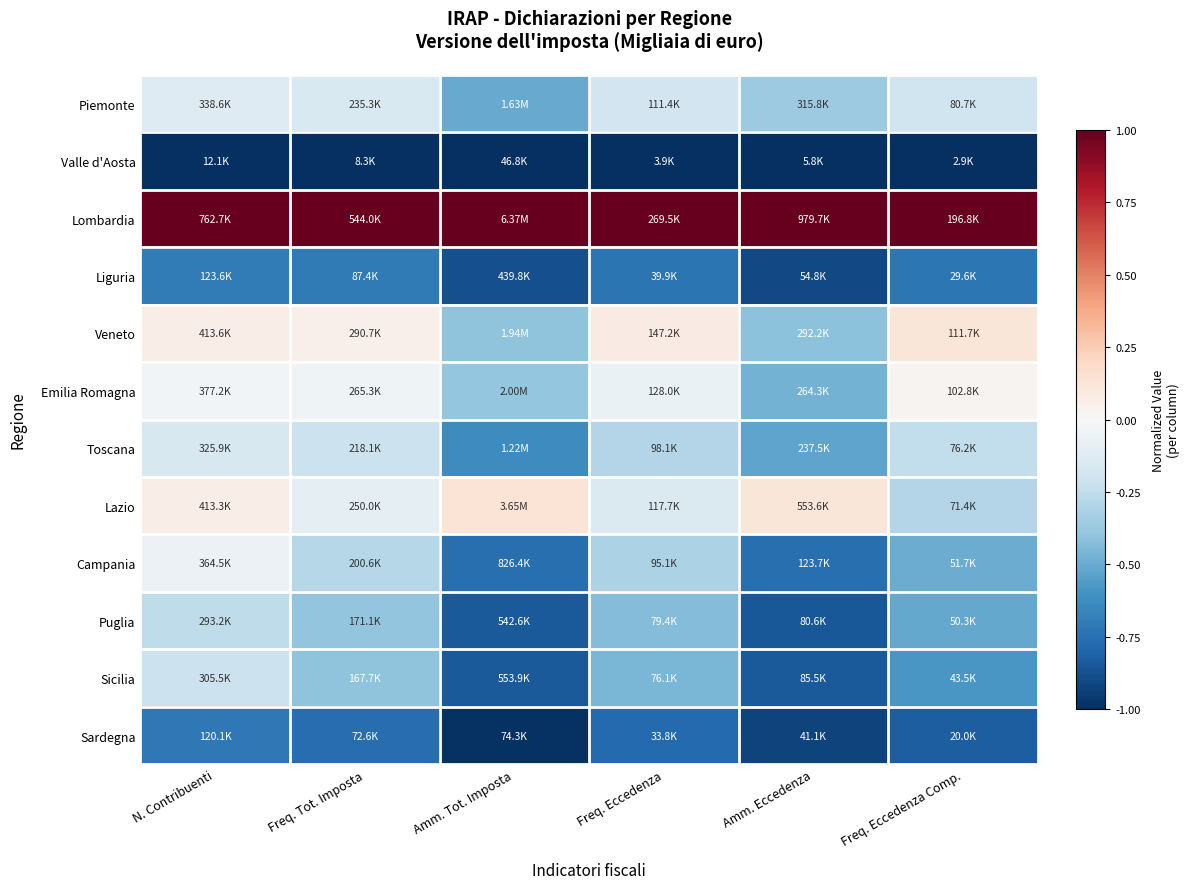

How many data points does each series have?

6